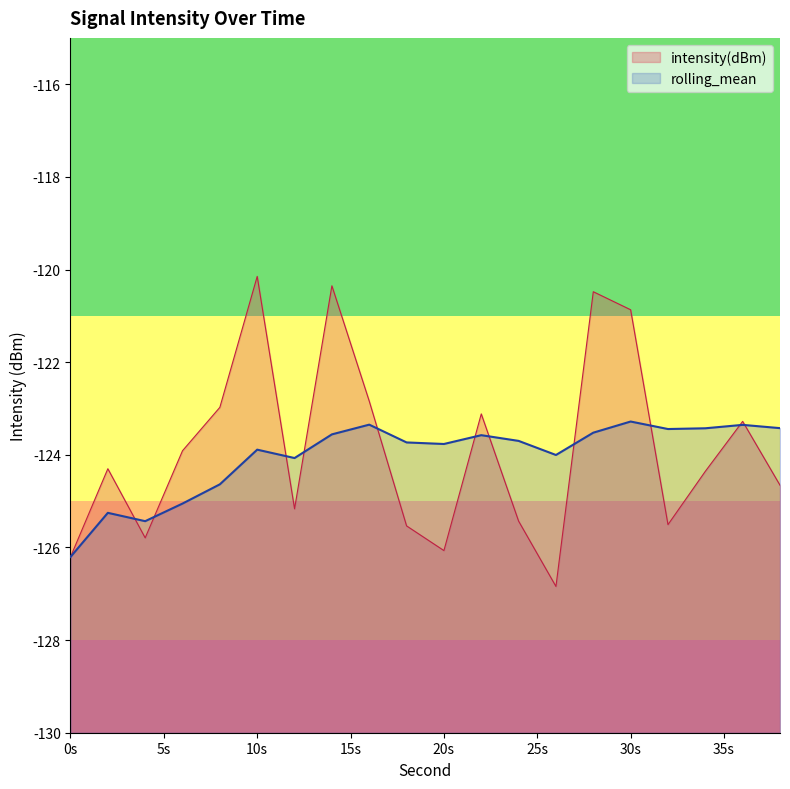

List the series in order of their overall mean, lowest first.

rolling_mean, intensity(dBm)